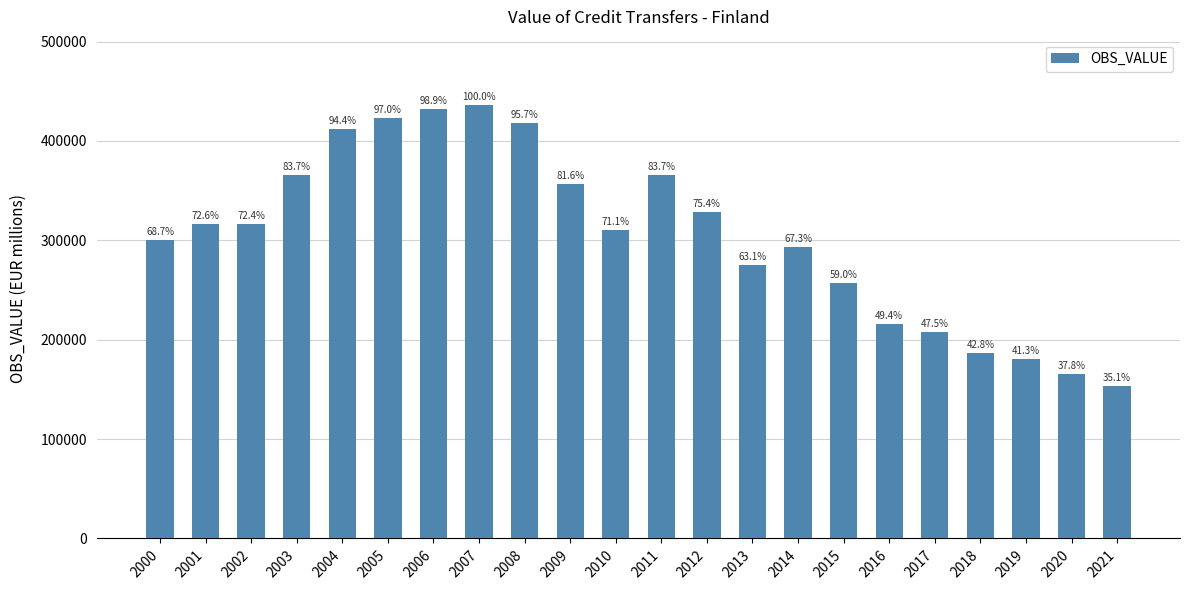

How many bars are there in total?

22